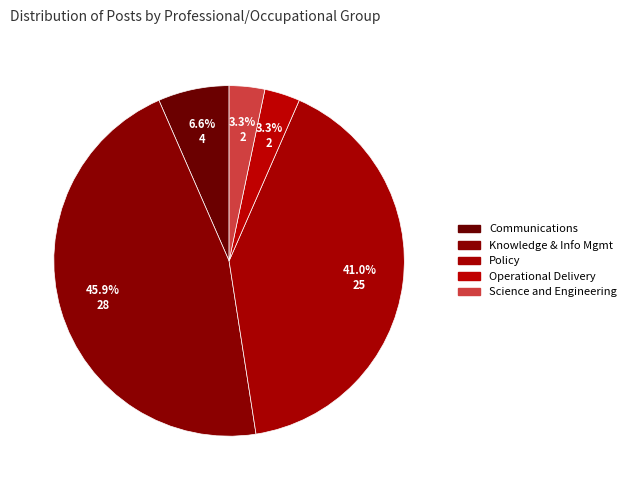

What portion of the pie excludes Operational Delivery?

96.7%